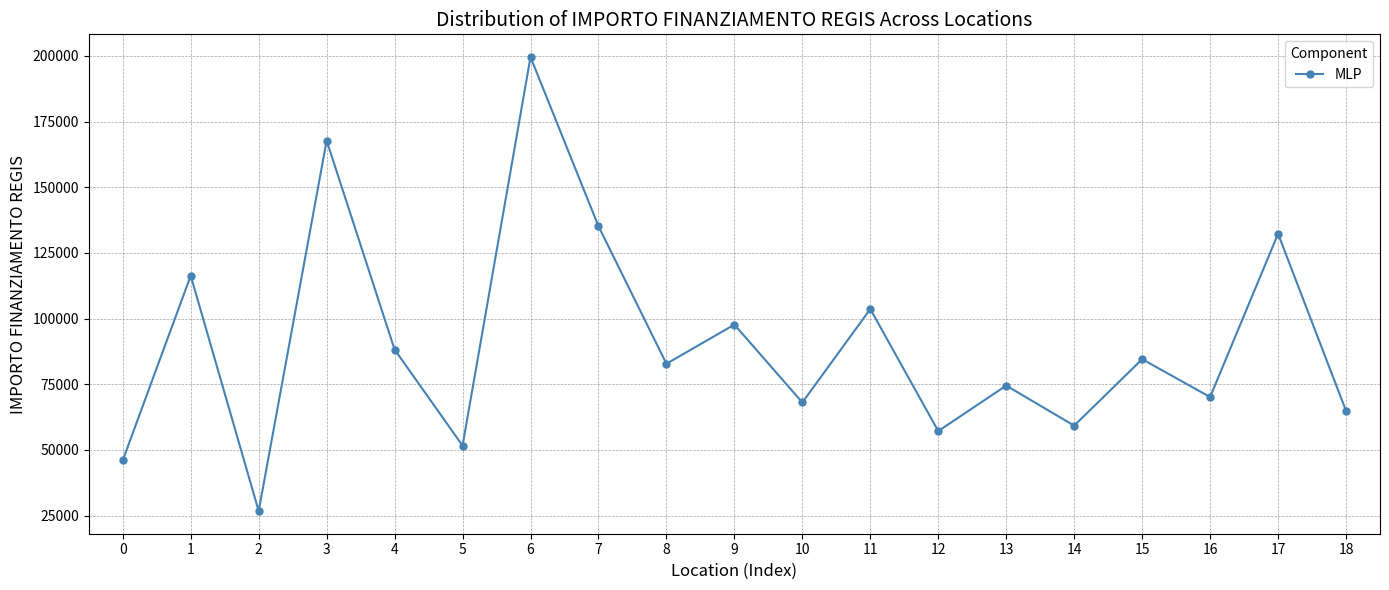

Does the chart display data point markers on the line(s)?

Yes